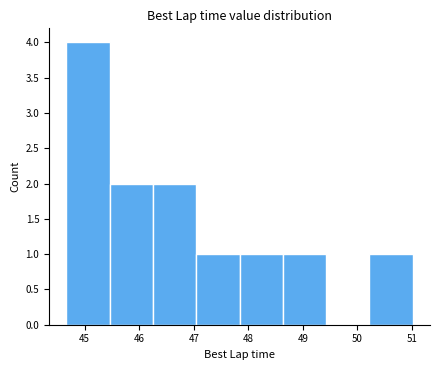

What is the height of the bar covering 46.3 to 47.0 on the x-axis? Neither the bar edges nor the heights are printed on the chart, so give them approximately, as read against the axes.

2